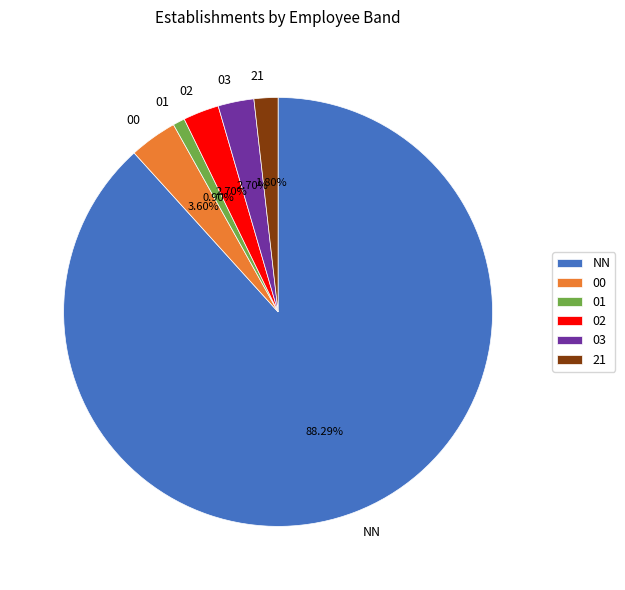

Which slice is the smallest?

01